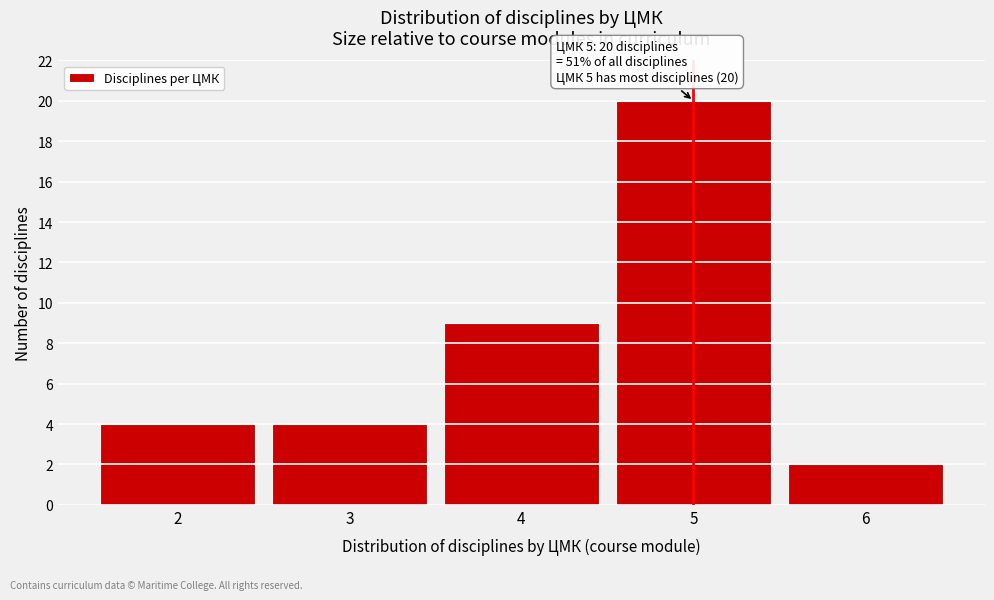

Over which range of the x-axis is the bar tallest?

4.5 to 5.5